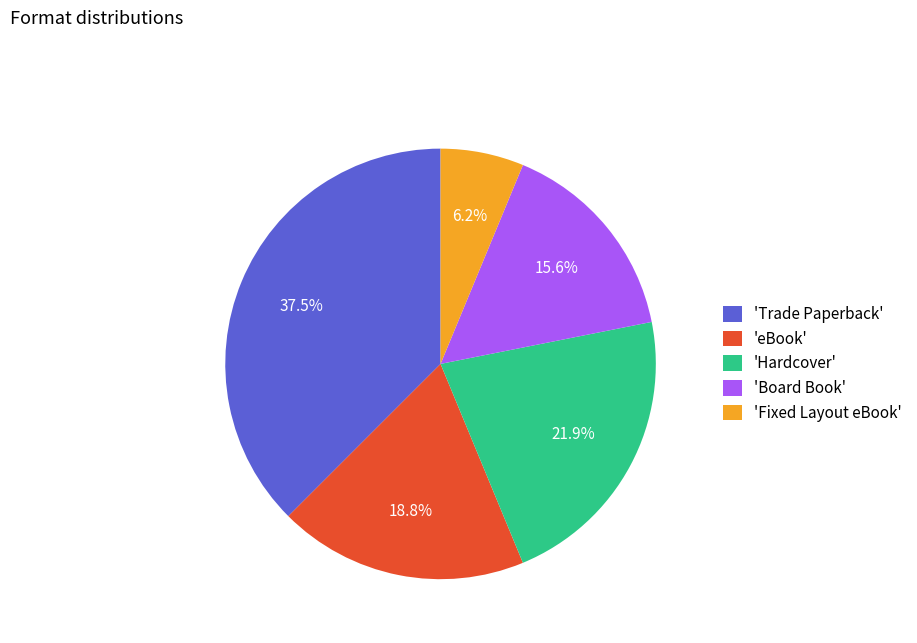

What is the ratio of the value at 'Board Book' to the value at 'eBook'?

0.8